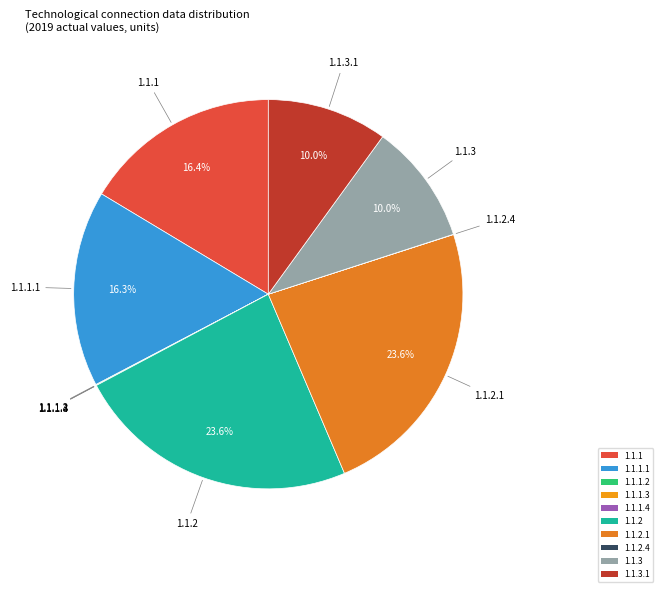

Approximately how many times larger is the value at 1.1.1.1 compared to 1.1.3?

1.6